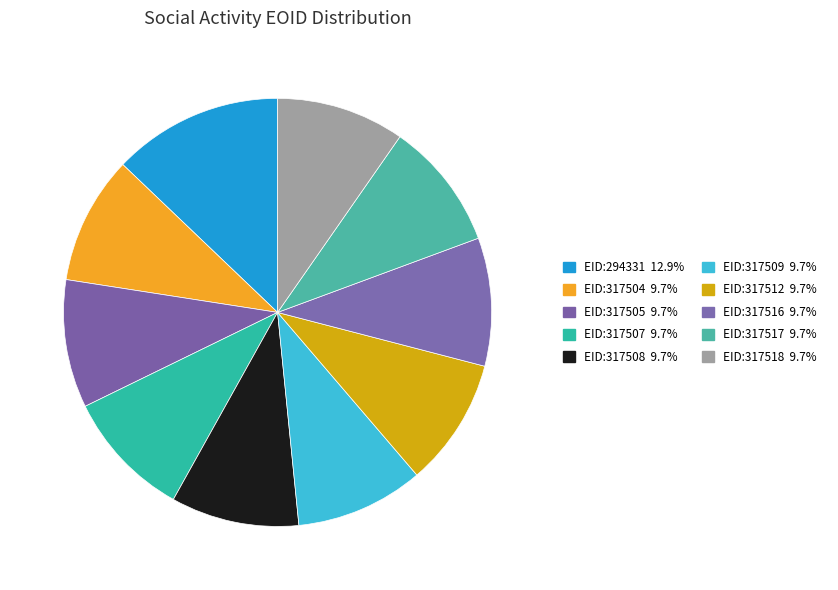

The EID:294331 slice represents 6% of the pie. True or false?

False